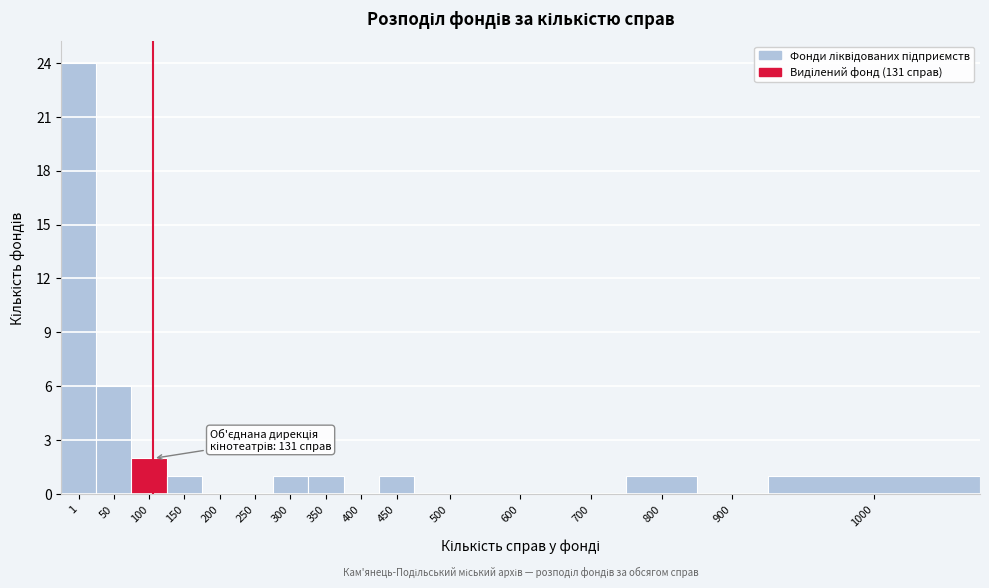

Reading left to right, list all the values displayed in this chart.

1=24	50=6	100=2	150=1	200=0	250=0	300=1	350=1	400=0	450=1	500=0	600=0	700=0	800=1	900=0	1000=1